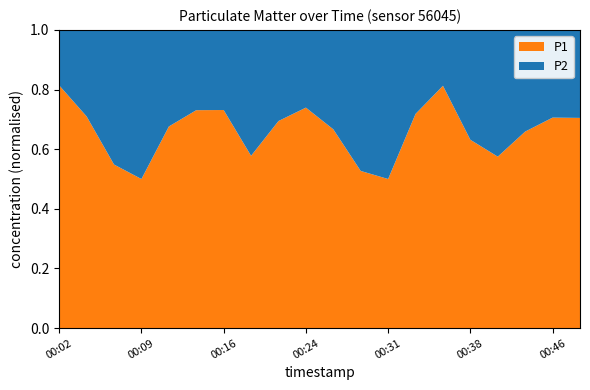

What is the total value across all series at 00:02?

1.0